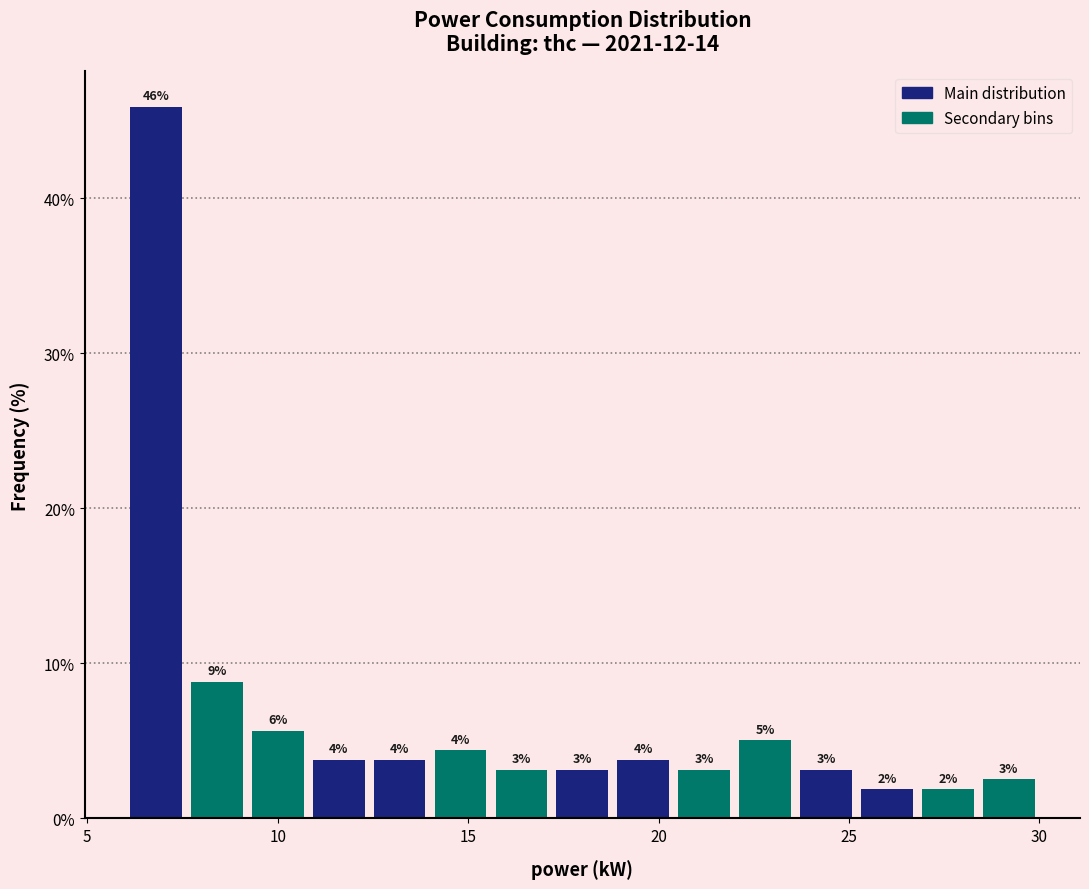

Read against the x-axis, roughly where is the centre of the tallest bar?

7.0